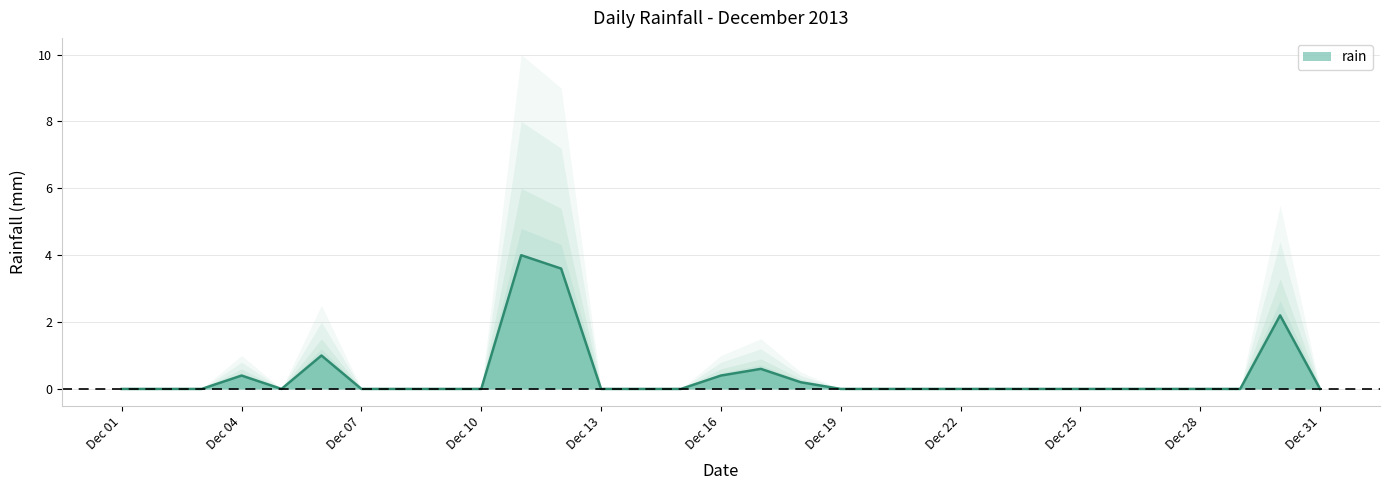

Is it true that rain equals -2.7 at Dec 19?

False